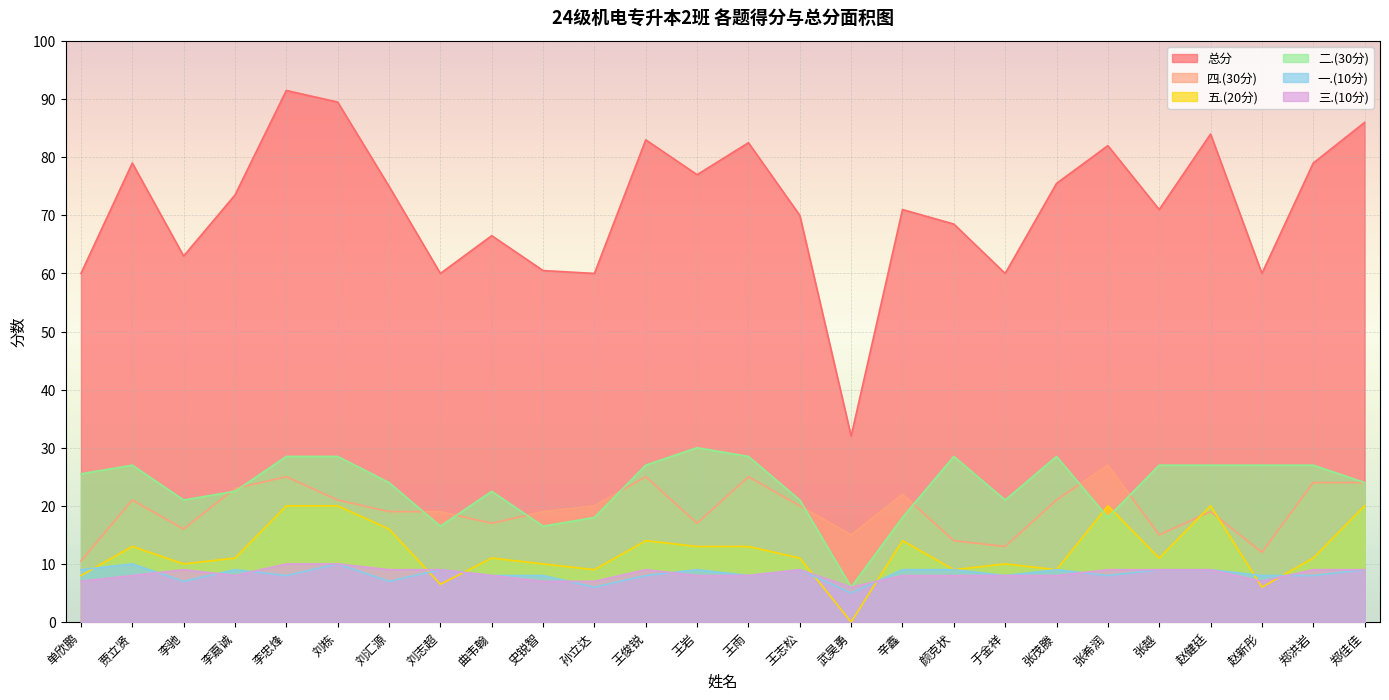

Rank the series at 贾立贤 from lowest to highest value.

三.(10分), 一.(10分), 五.(20分), 四.(30分), 二.(30分), 总分